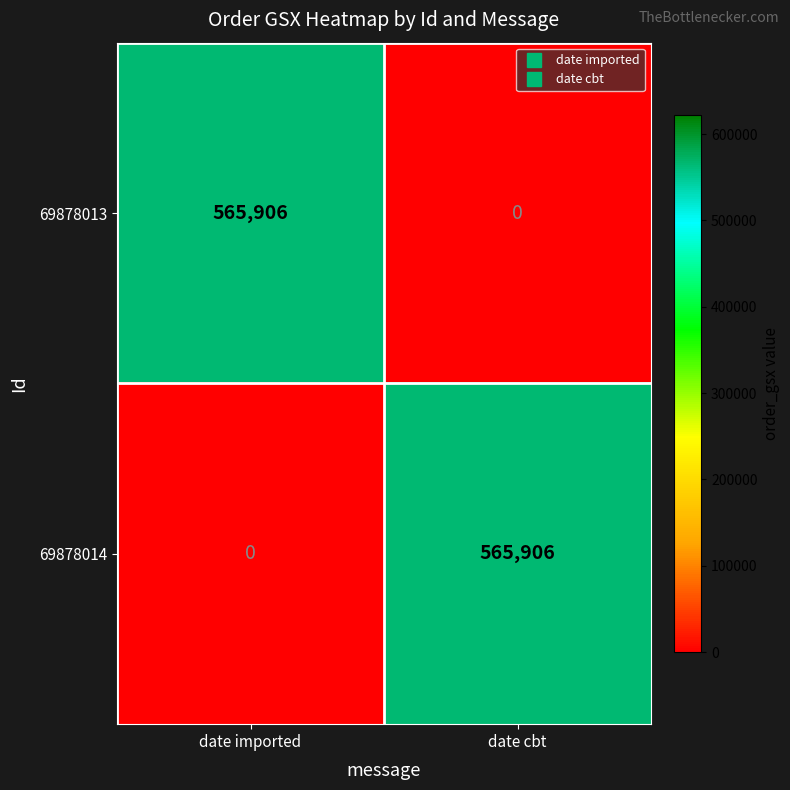

What is the difference between the highest and lowest values at date imported?

565906